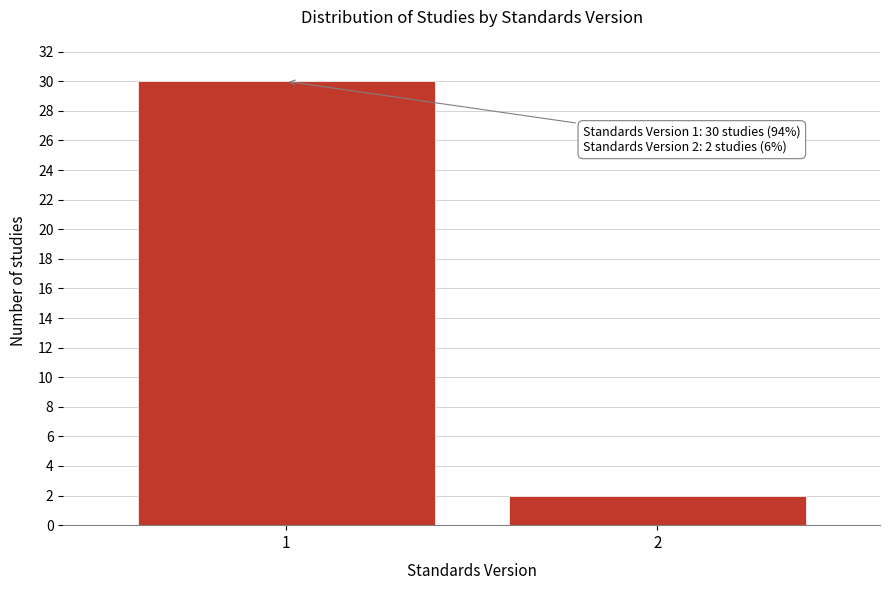

Reading left to right, list all the values displayed in this chart.

1=30	2=2